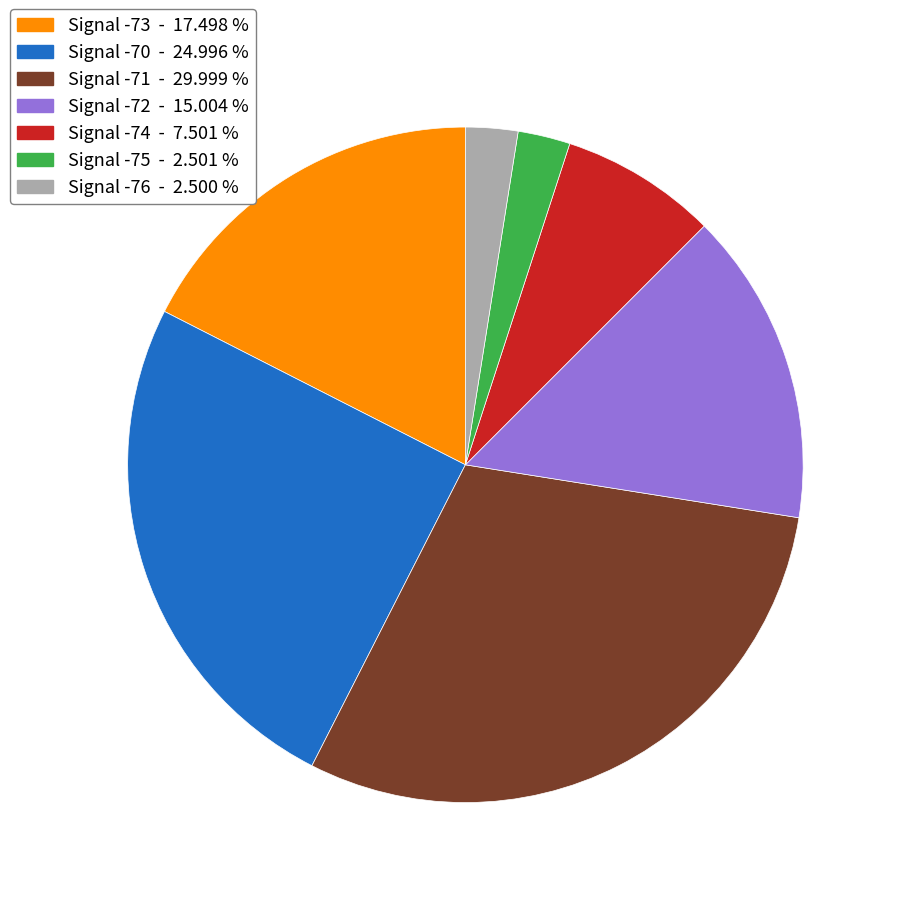

Is Signal -70 - 24.996 % the majority of the pie?

No